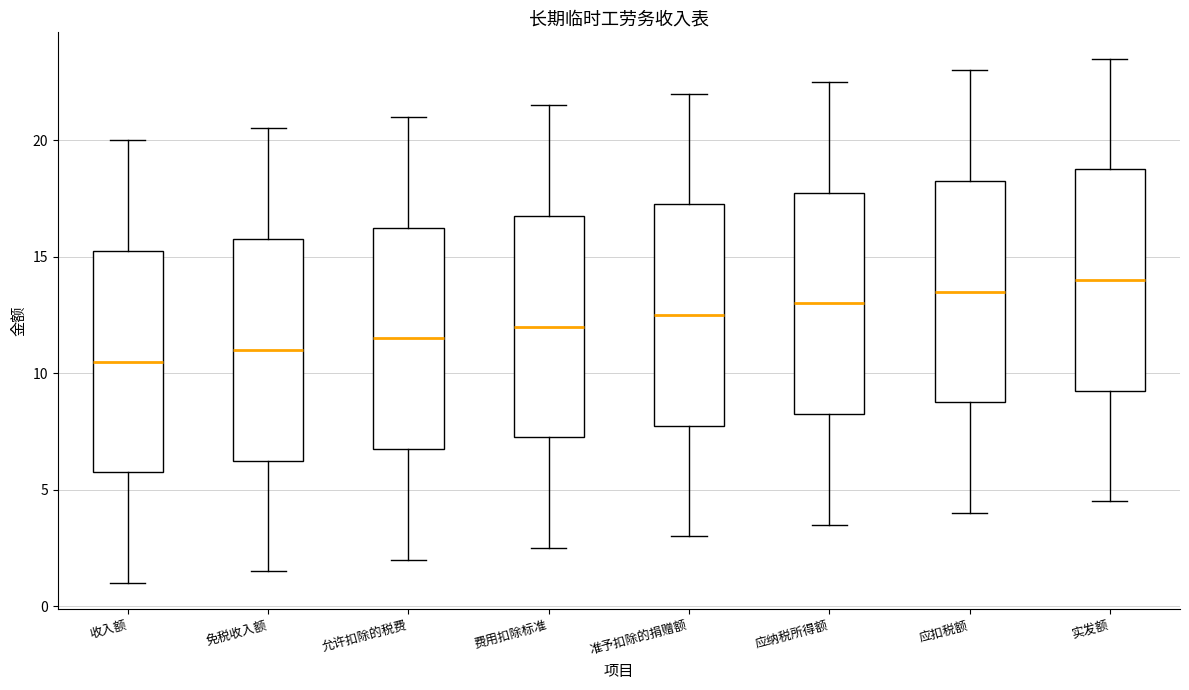

Which box has the highest median line?

实发额